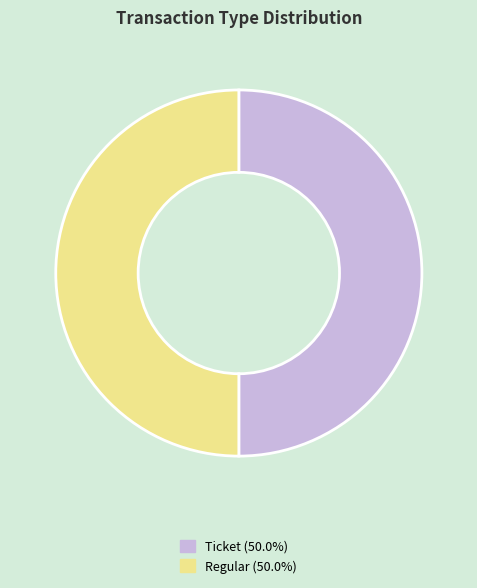

Do Regular and Ticket together represent more than half of the pie?

Yes